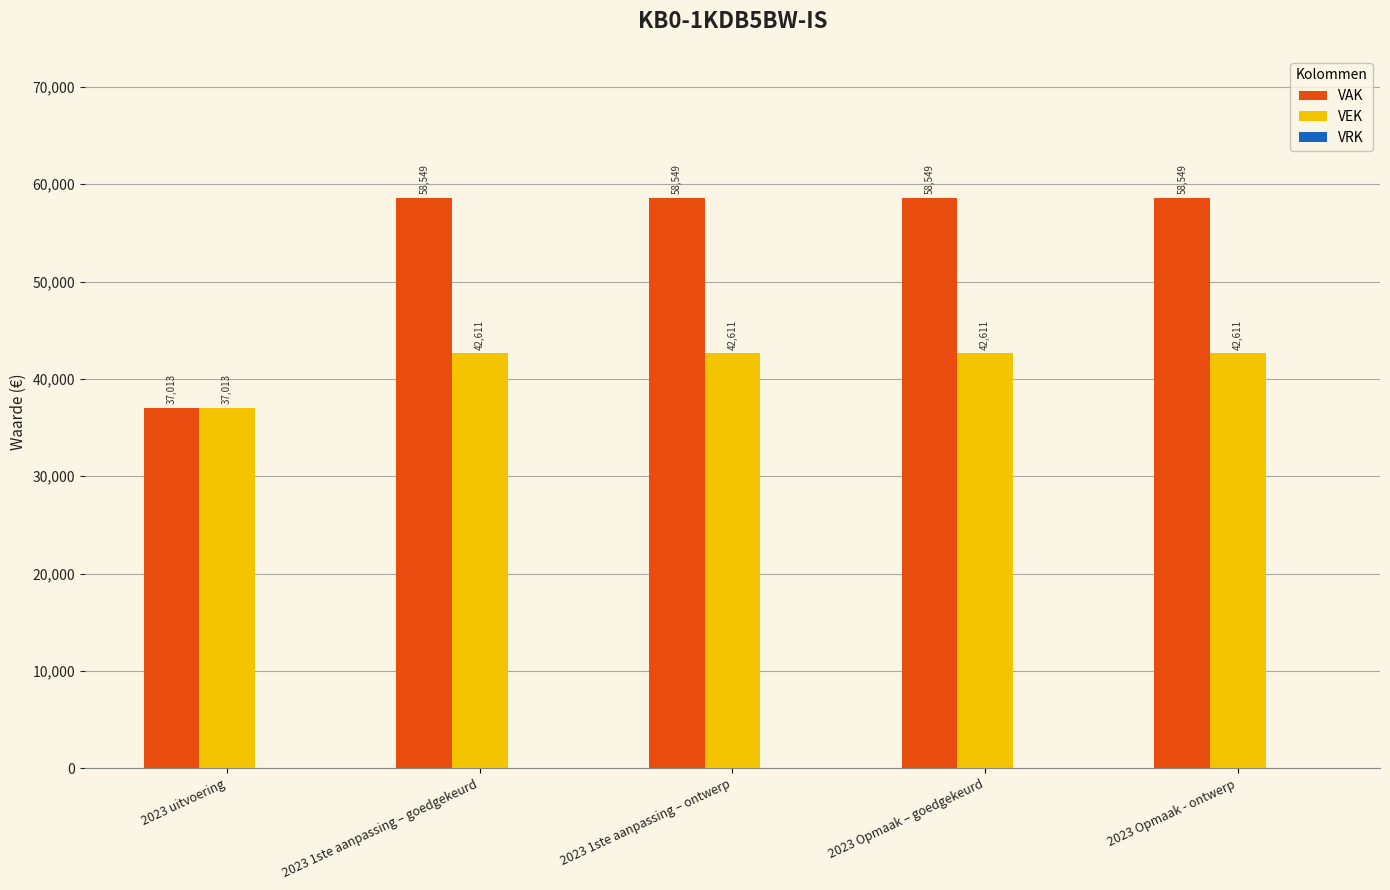

The VEK series shows 59426 at 2023 1ste aanpassing – ontwerp. True or false?

False